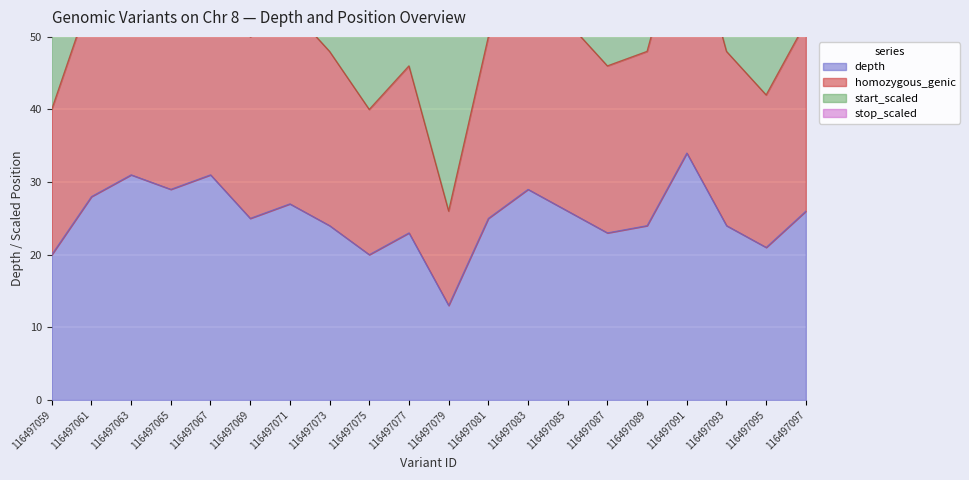

What is the maximum value for homozygous_genic?

68